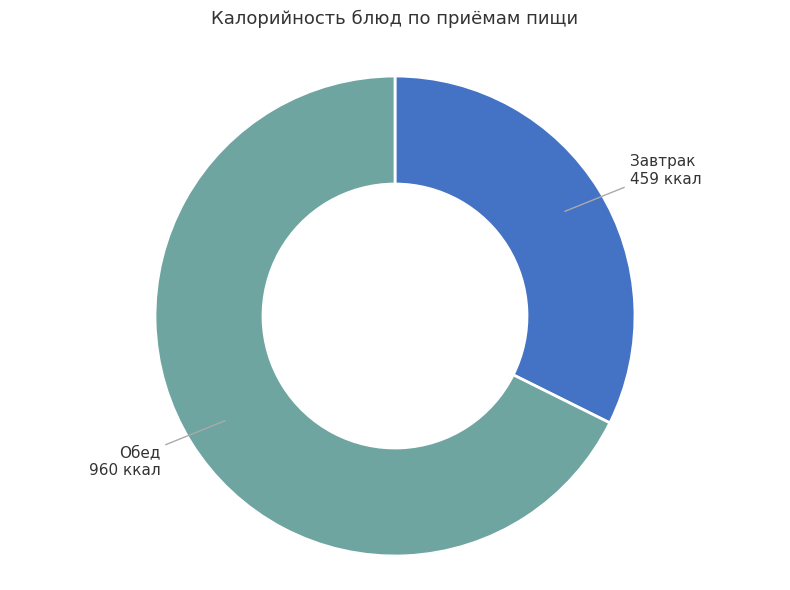

Rank the categories by value from highest to lowest.

Обед, Завтрак